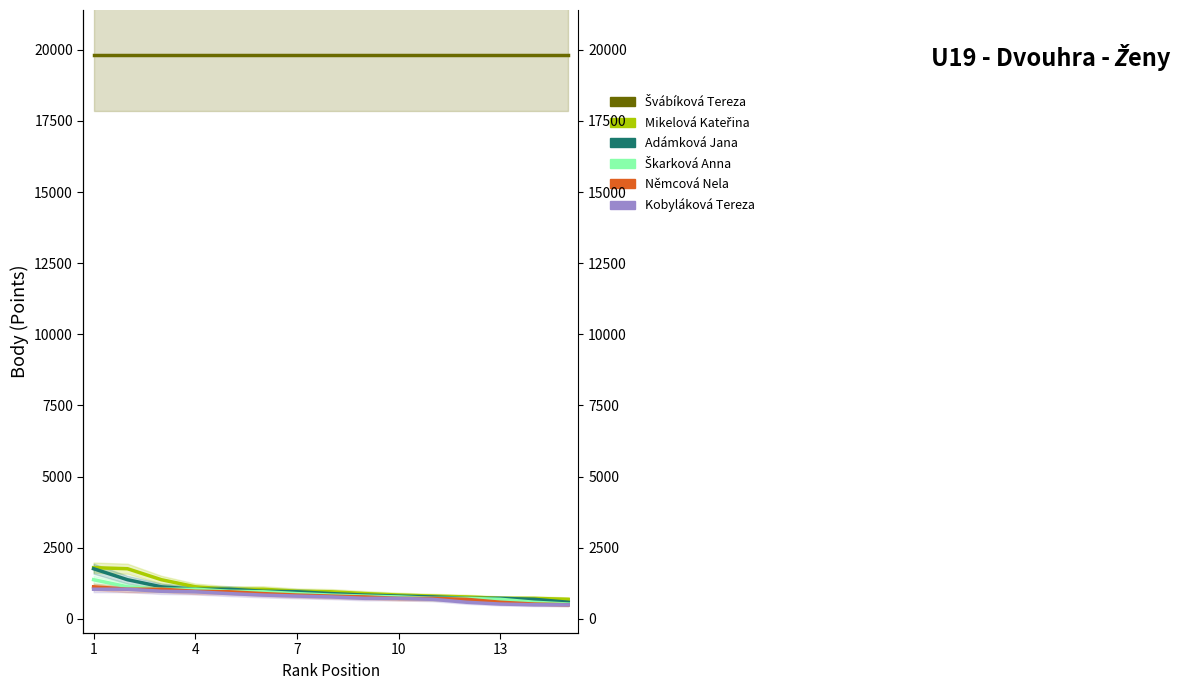

Between 13 and 1, which is larger?

13